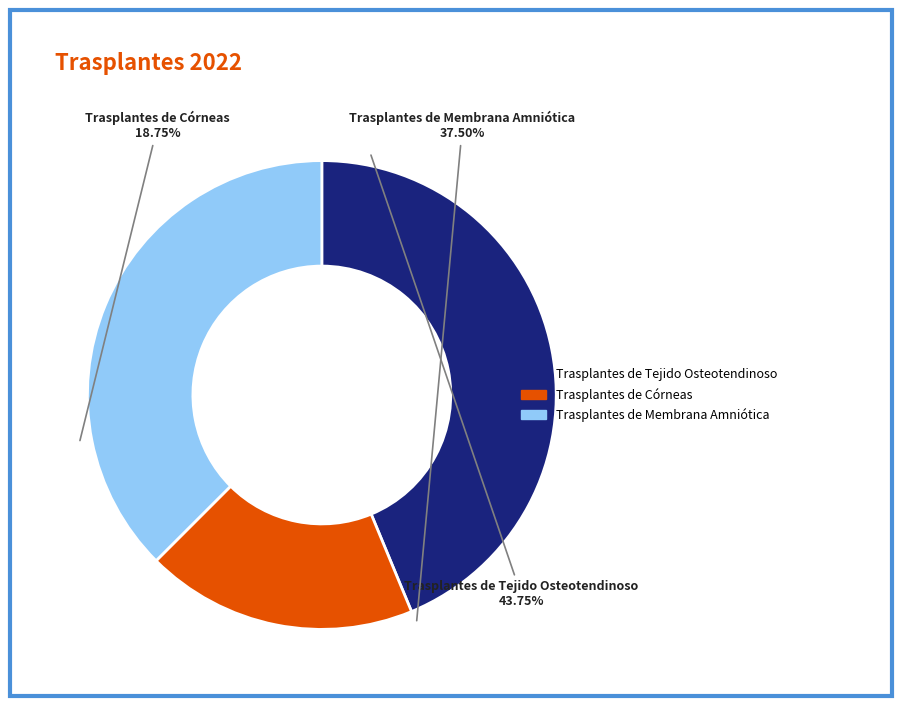

To the nearest percent, what percentage of the pie is Trasplantes de Membrana Amniótica?

38%